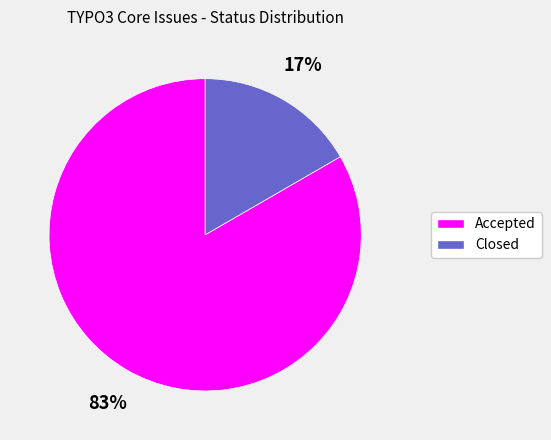

Which has a higher value, Accepted or Closed?

Accepted